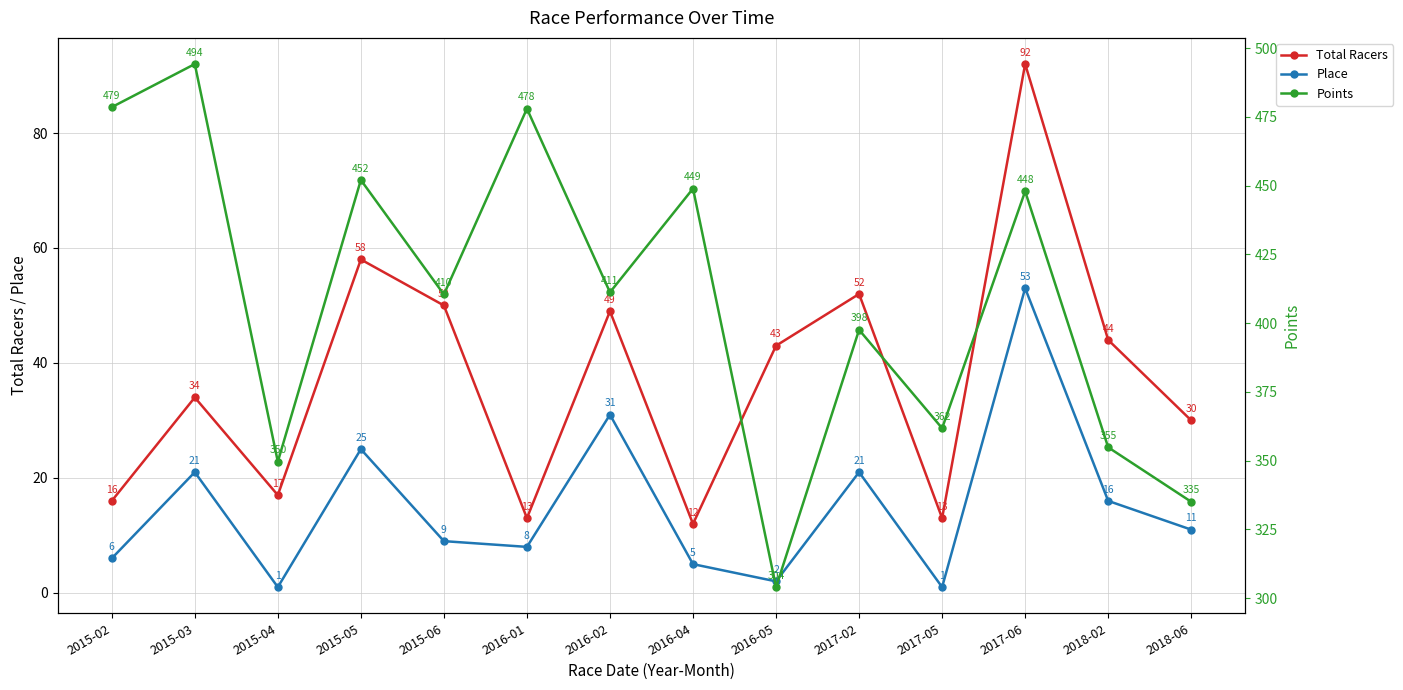

Where is Place nearest to the value 27?

2015-05